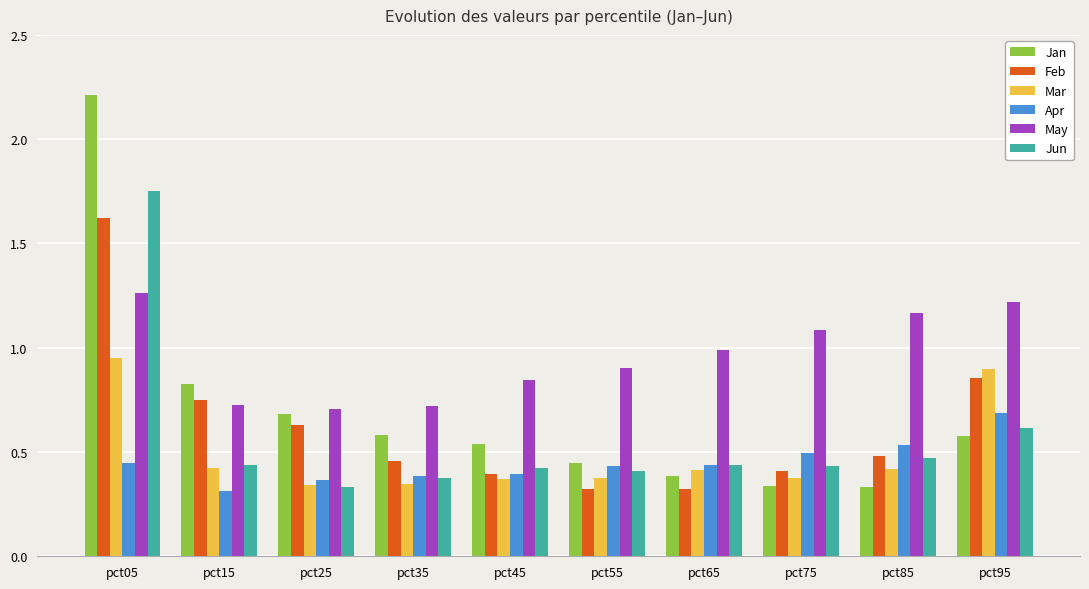

What is the greatest value displayed?

2.2